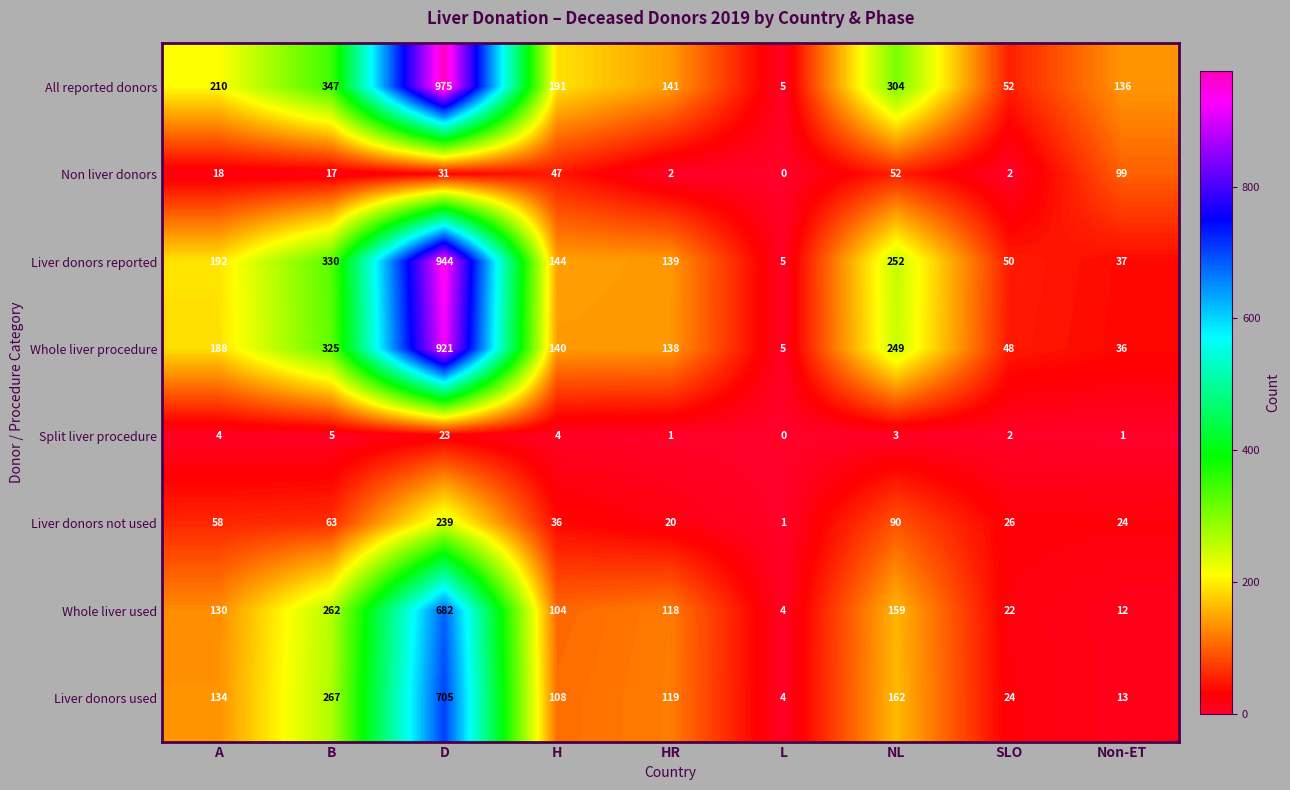

What is the difference between the second highest and second lowest values in the Split liver procedure series?

4